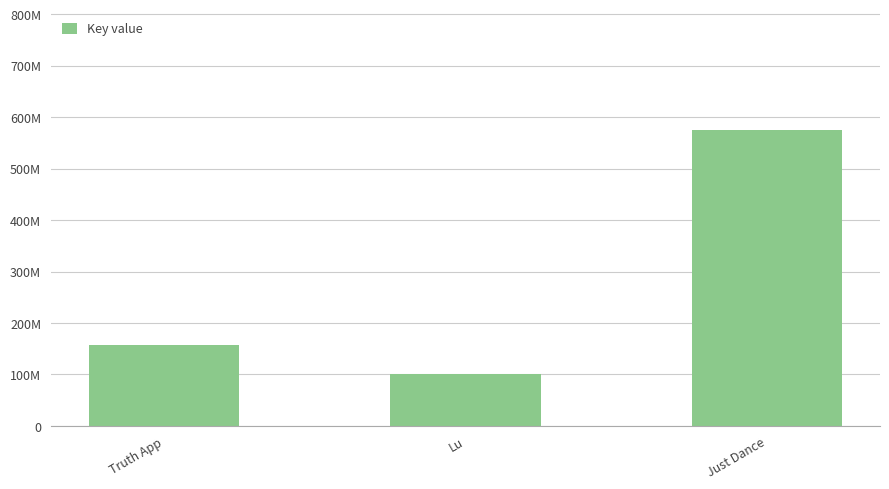

What position from the right is Lu?

2